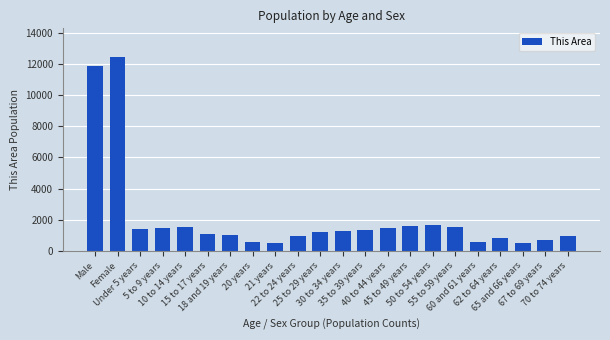

What is the sum of all values?

46513